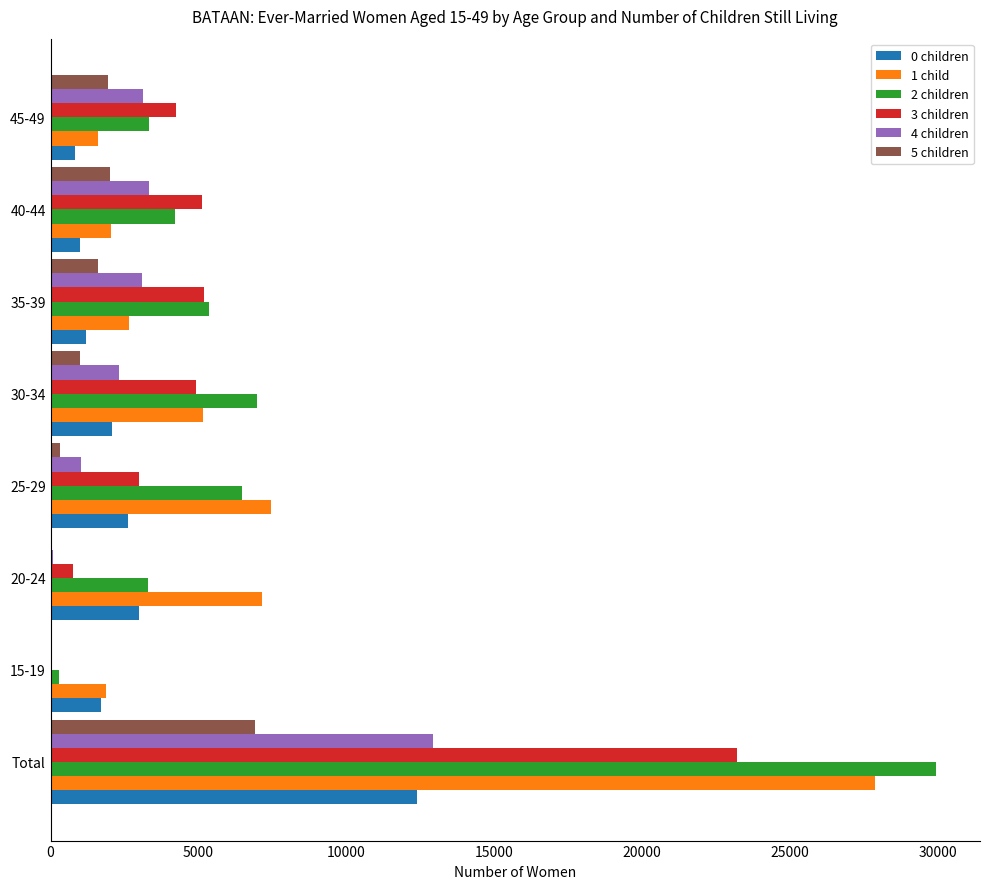

The value of 5 children at 35-39 is 1614. True or false?

True